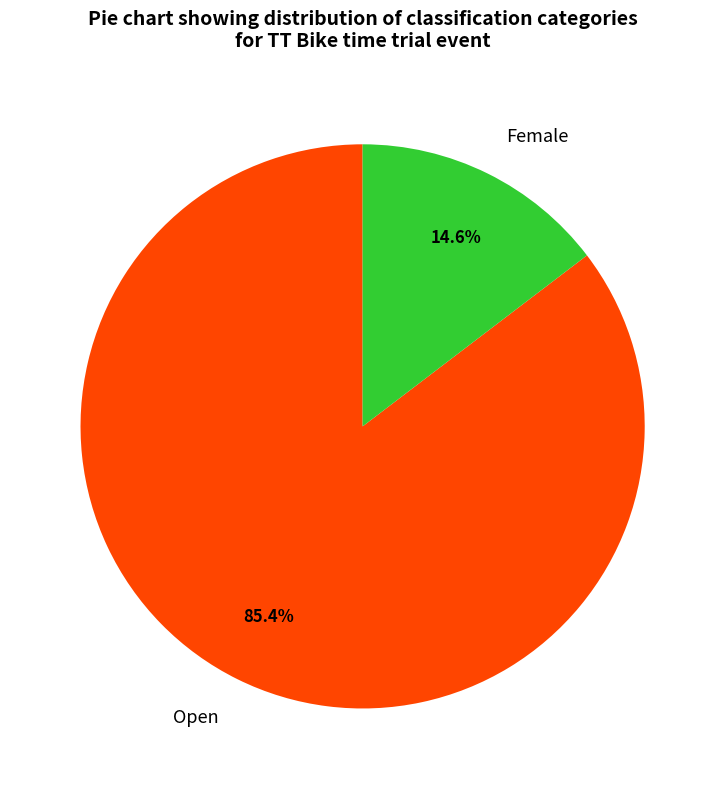

How much of the chart is everything except Female?

85.4%